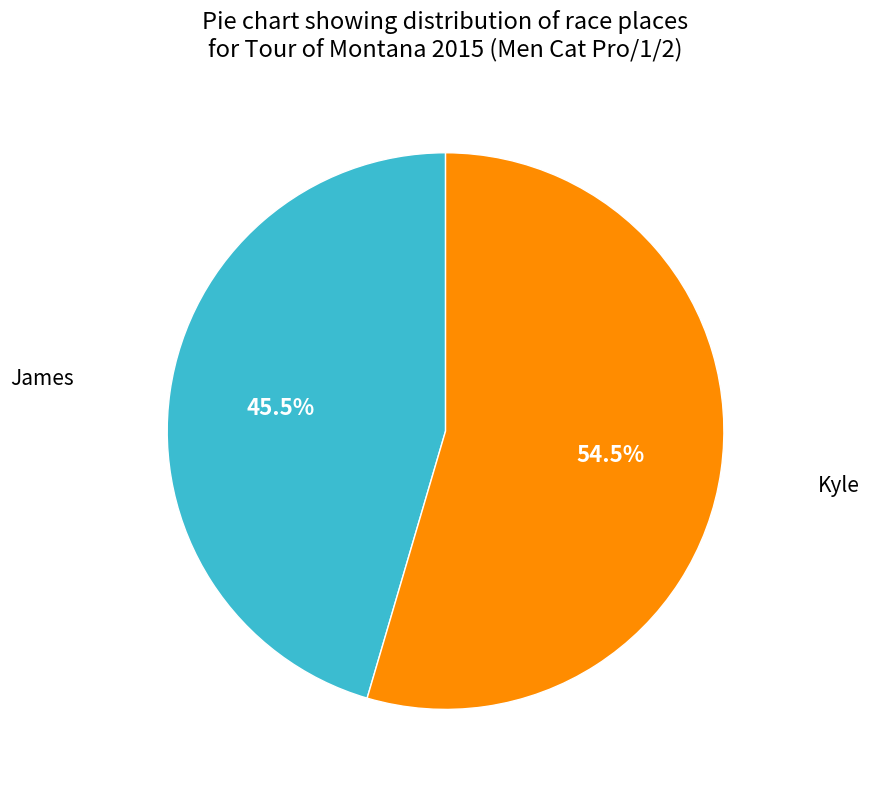

Is there any slice that represents more than half of the pie?

Yes